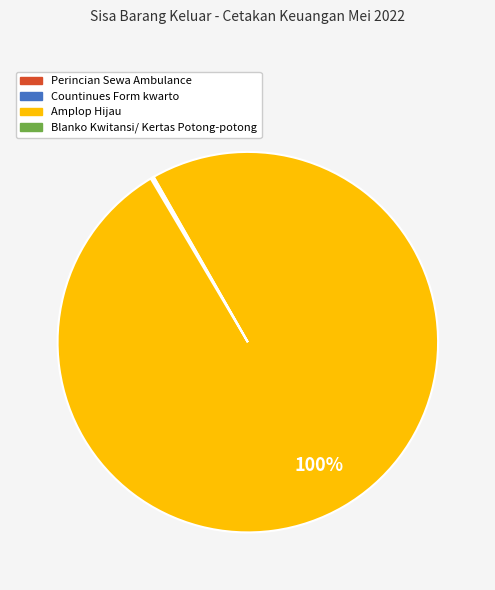

Does Amplop Hijau represent more than half of the total?

Yes